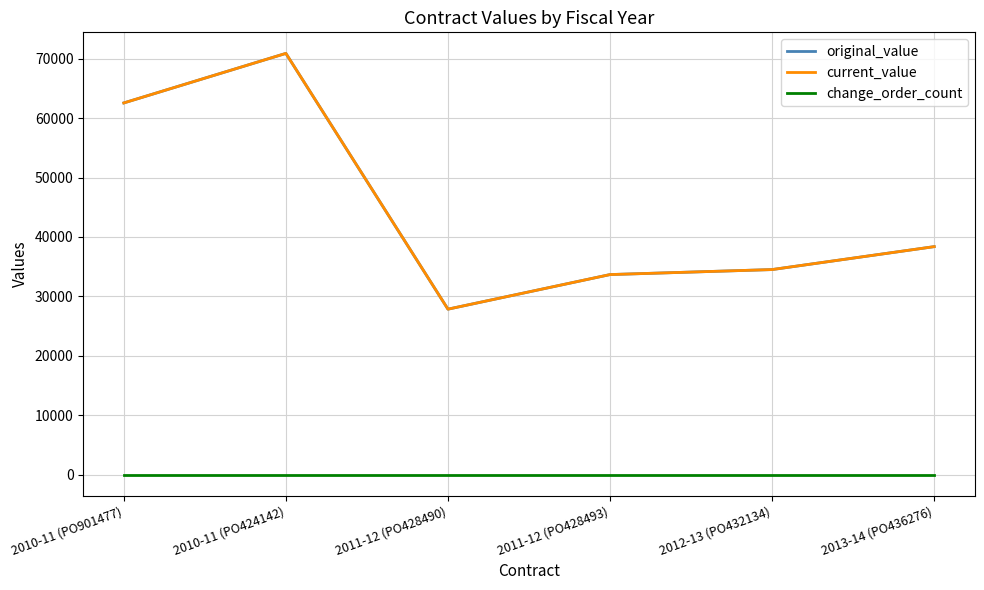

Does the chart have visible grid lines?

Yes